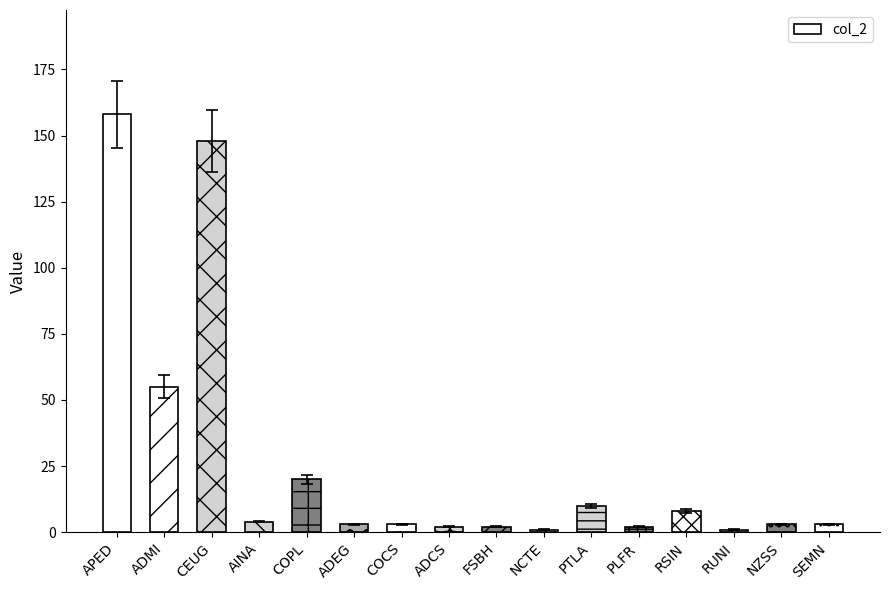

Reading left to right, extract all data points from this chart.

APED=158	ADMI=55	CEUG=148	AINA=4	COPL=20	ADEG=3	COCS=3	ADCS=2	FSBH=2	NCTE=1	PTLA=10	PLFR=2	RSIN=8	RUNI=1	NZSS=3	SEMN=3